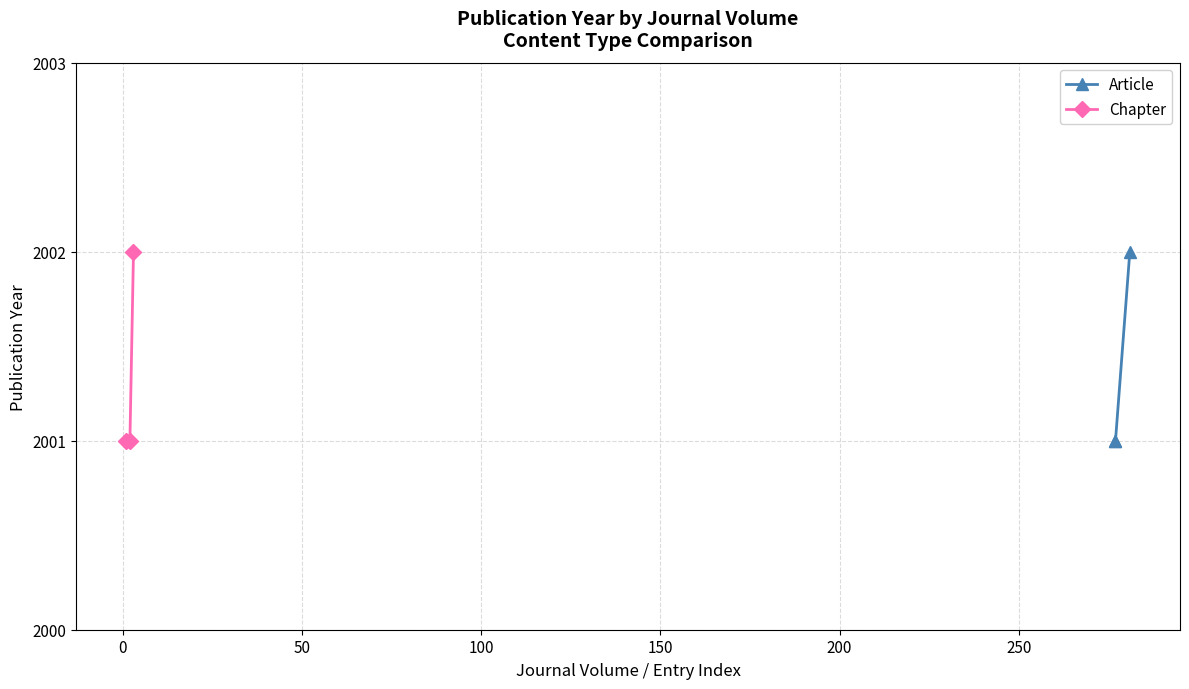

What is the value of the Chapter point at the 2nd from the left?

2001